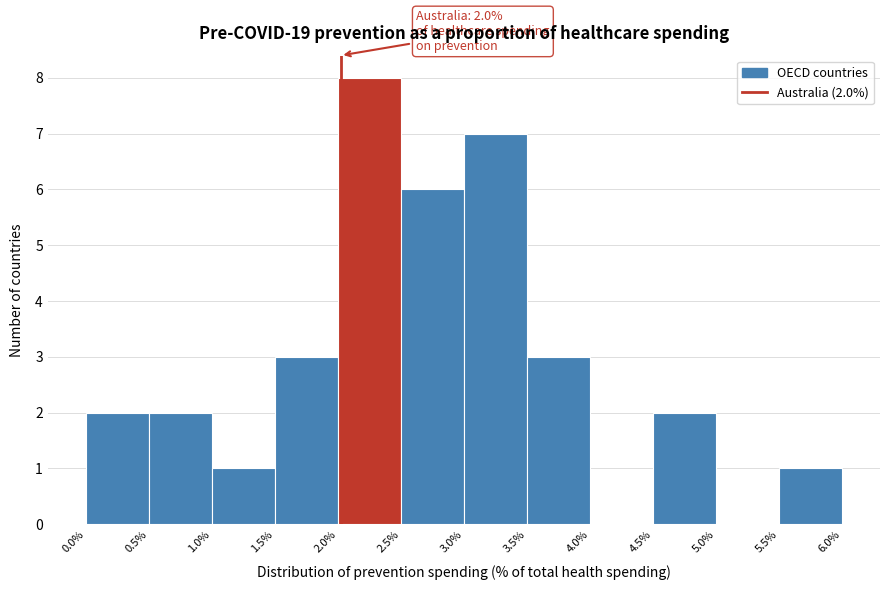

Over which range of the x-axis is the bar tallest?

2.0% to 2.5%